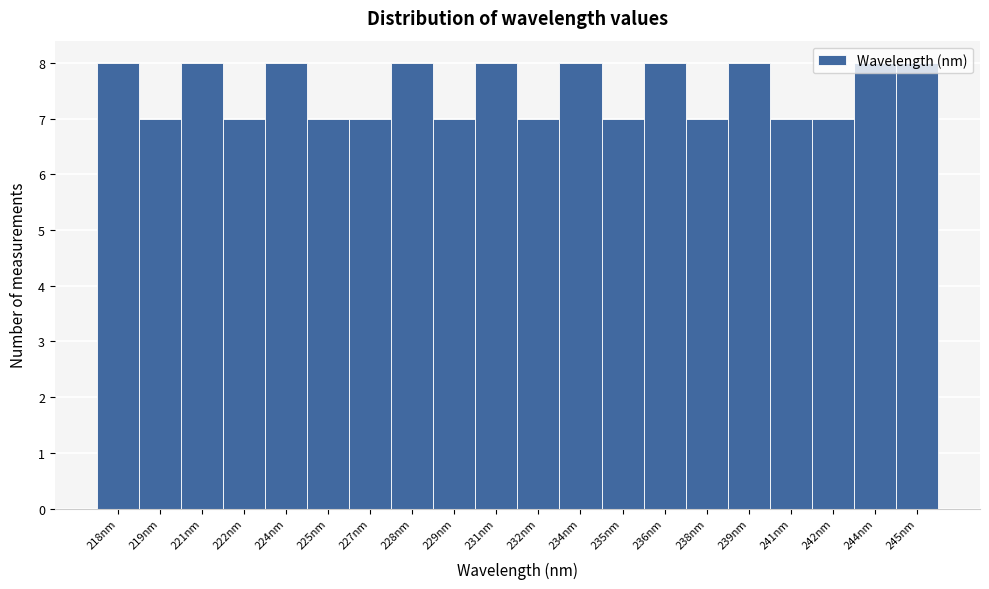

What is the label of the 12th bar from the right?

229nm